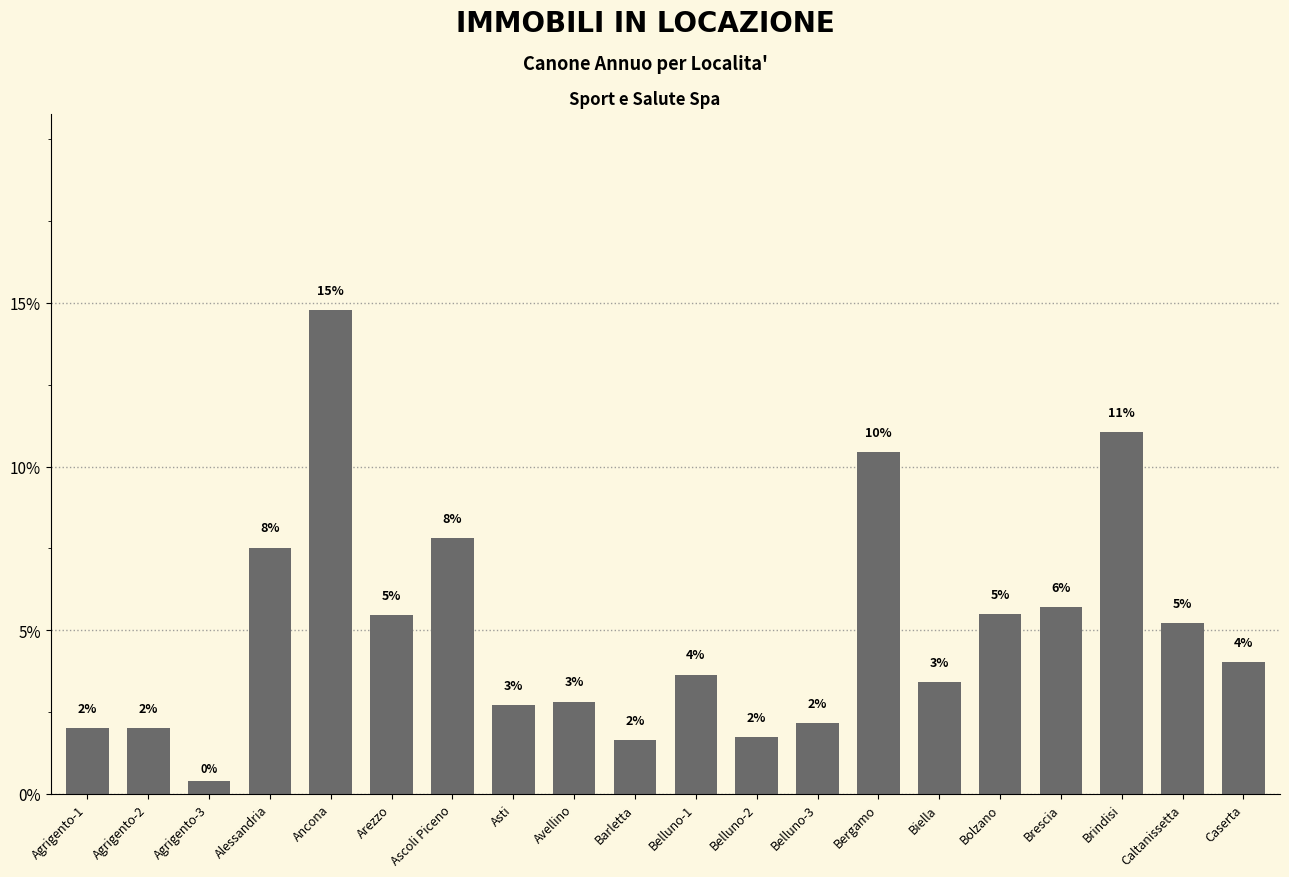

Reading left to right, extract all data points from this chart.

Agrigento-1=2.0	Agrigento-2=2.0	Agrigento-3=0.4	Alessandria=7.5	Ancona=14.8	Arezzo=5.5	Ascoli Piceno=7.8	Asti=2.7	Avellino=2.8	Barletta=1.6	Belluno-1=3.6	Belluno-2=1.7	Belluno-3=2.2	Bergamo=10.4	Biella=3.4	Bolzano=5.5	Brescia=5.7	Brindisi=11.1	Caltanissetta=5.2	Caserta=4.0